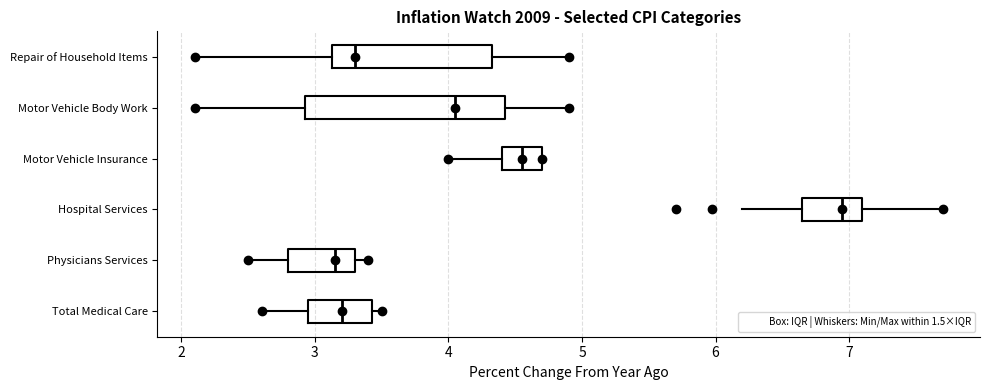

Reading bottom to top, transcribe this box plot: for each box, give where its median line is, the range the box spans, and where its two whiskers end, as read against the x-axis. The values are not printed on the chart, so give them approximately, as read against the axis.

Total Medical Care: median 3.2, box 3.0 to 3.4, whiskers 2.6 to 3.5
Physicians Services: median 3.2, box 2.8 to 3.3, whiskers 2.5 to 3.4
Hospital Services: median 7.0, box 6.7 to 7.1, whiskers 6.2 to 7.7
Motor Vehicle Insurance: median 4.6, box 4.4 to 4.7, whiskers 4.0 to 4.7
Motor Vehicle Body Work: median 4.1, box 2.9 to 4.4, whiskers 2.1 to 4.9
Repair of Household Items: median 3.3, box 3.1 to 4.3, whiskers 2.1 to 4.9